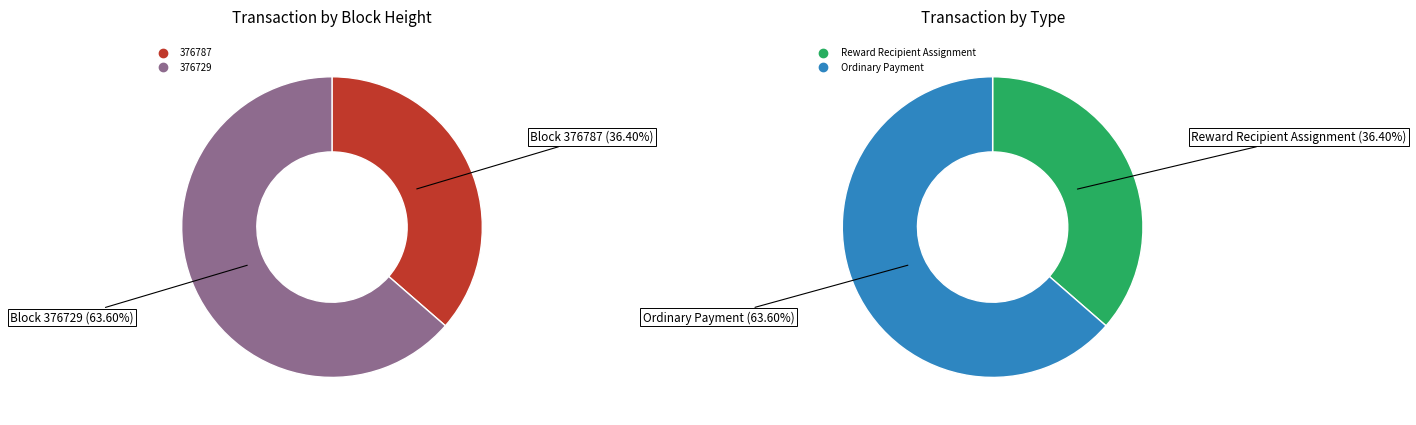

To the nearest percent, what is the average slice percentage?

50%